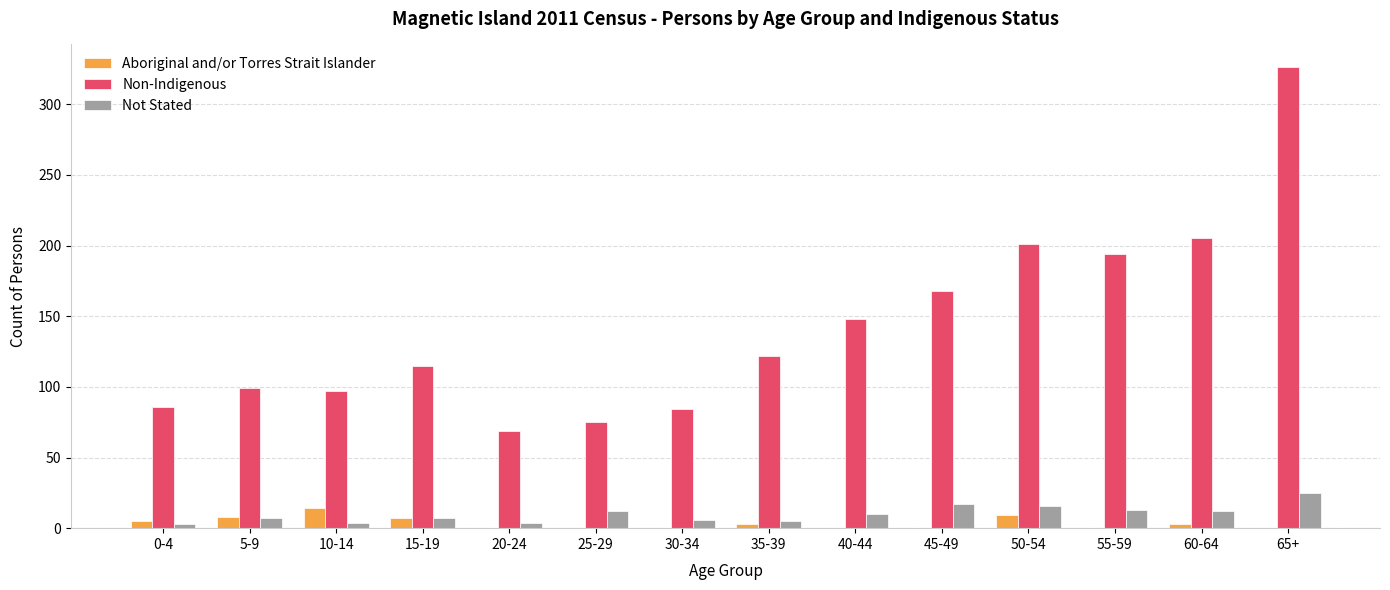

What is the sum of all Aboriginal and/or Torres Strait Islander values?

49